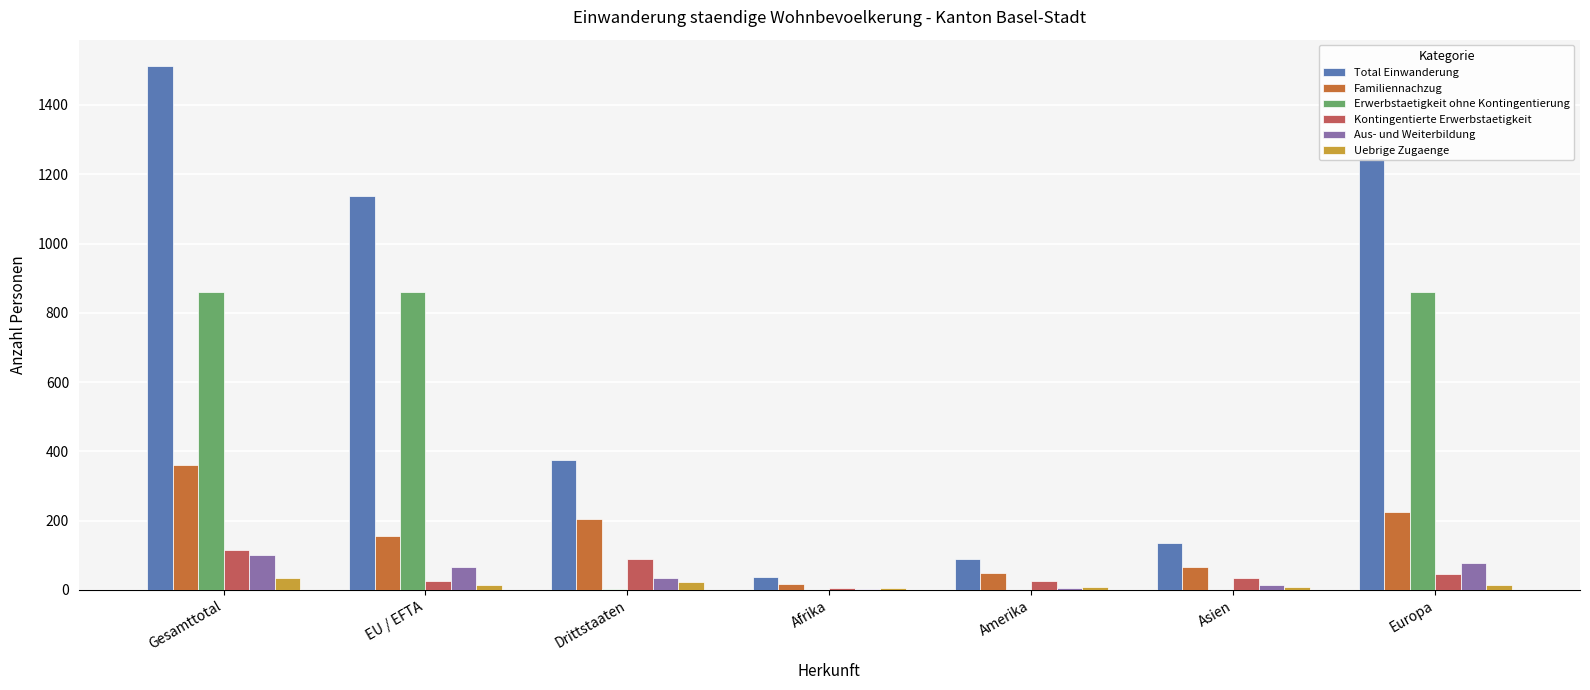

Which series changed the most between EU / EFTA and Asien?

Total Einwanderung